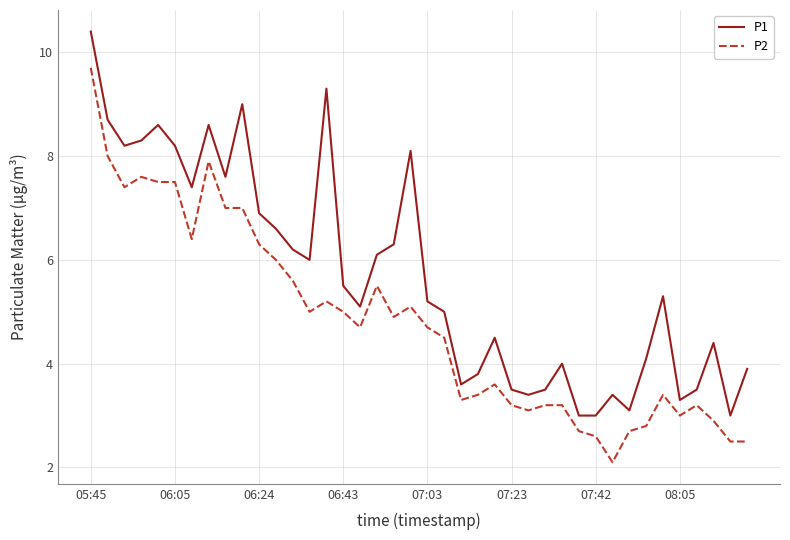

Reading left to right, extract all data points from this chart.

P1: 10.4	8.7	8.2	8.3	8.6	8.2	7.4	8.6	7.6	9.0	6.9	6.6	6.2	6.0	9.3	5.5	5.1	6.1	6.3	8.1	5.2	5.0	3.6	3.8	4.5	3.5	3.4	3.5	4.0	3.0	3.0	3.4	3.1	4.1	5.3	3.3	3.5	4.4	3.0	3.9
P2: 9.7	8.0	7.4	7.6	7.5	7.5	6.4	7.9	7.0	7.0	6.3	6.0	5.6	5.0	5.2	5.0	4.7	5.5	4.9	5.1	4.7	4.5	3.3	3.4	3.6	3.2	3.1	3.2	3.2	2.7	2.6	2.1	2.7	2.8	3.4	3.0	3.2	2.9	2.5	2.5